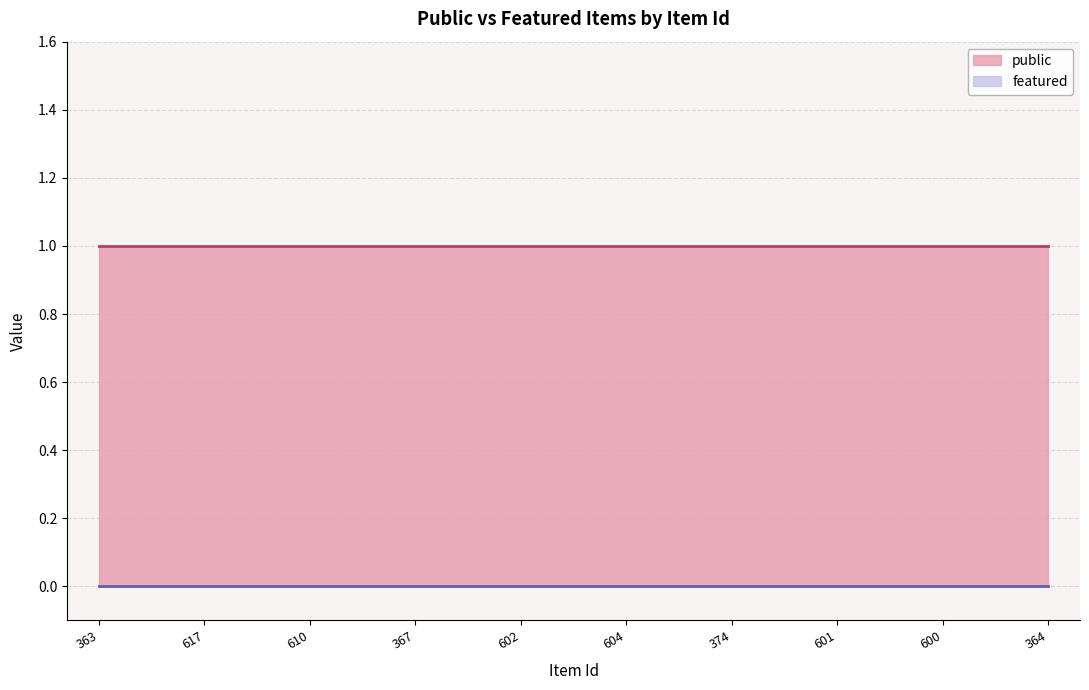

Is it true that public equals 0 at 363?

False